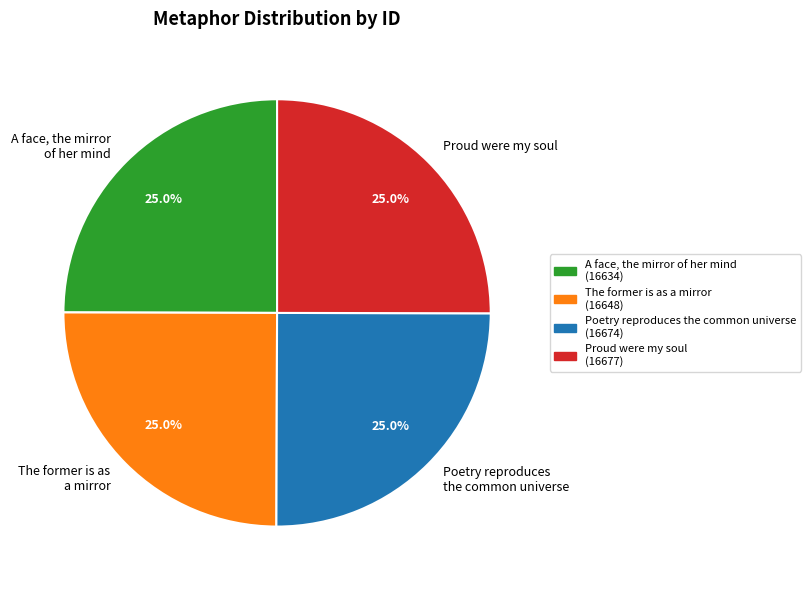

Is it true that A face, the mirror of her mind is 25% of the pie?

True